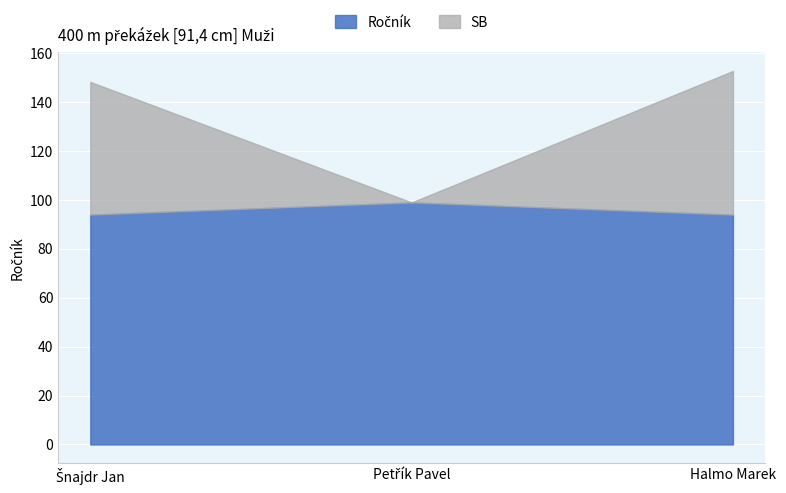

What is the sum of all Ročník values?

287.0